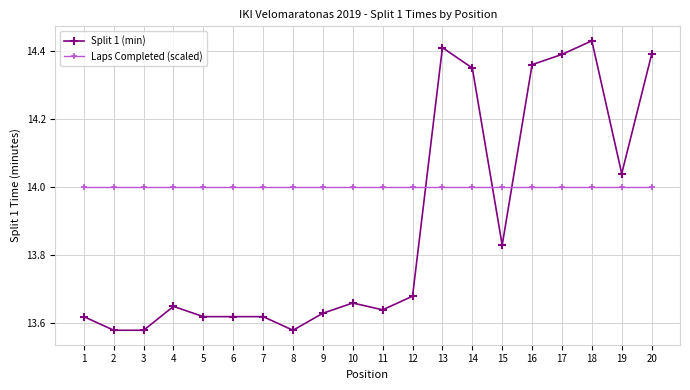

Where is the first local maximum for Split 1 (min)?

4